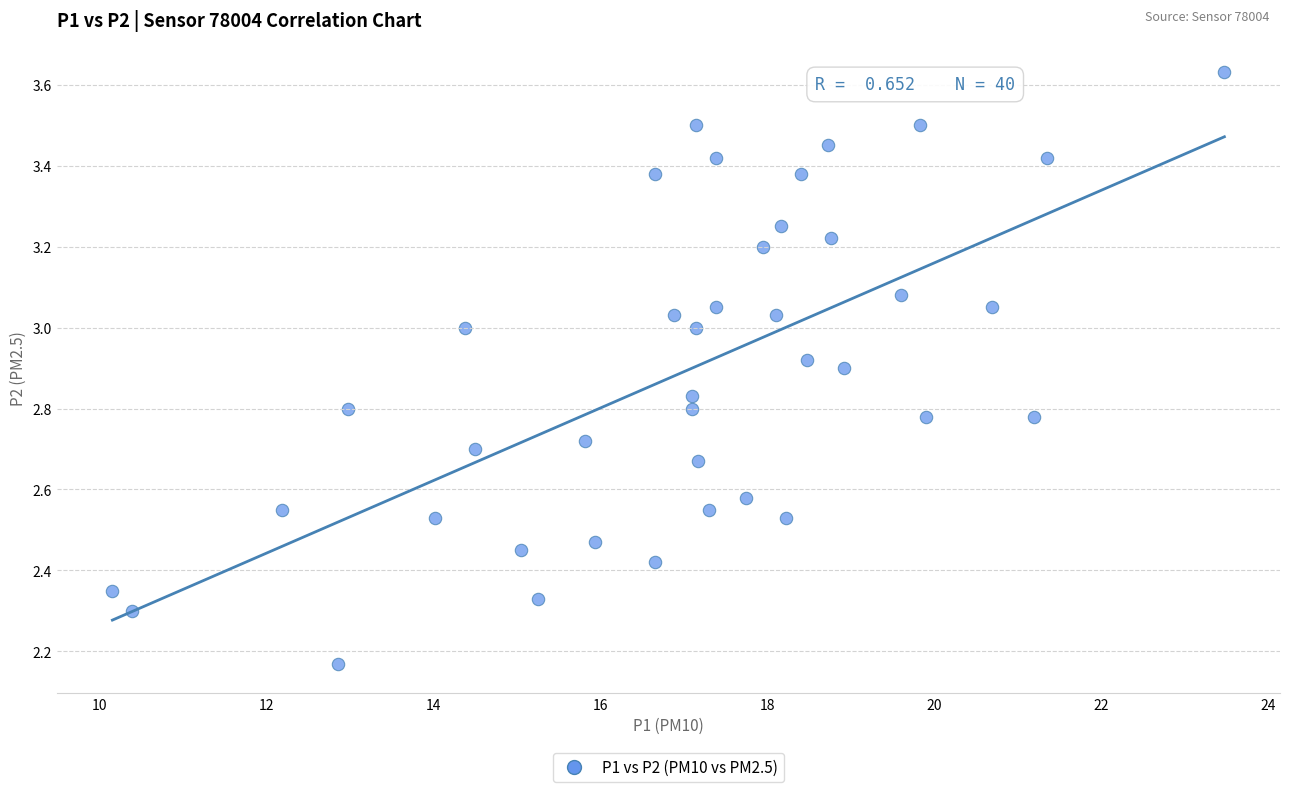

What is the range of Y values (max minus min)?

1.5